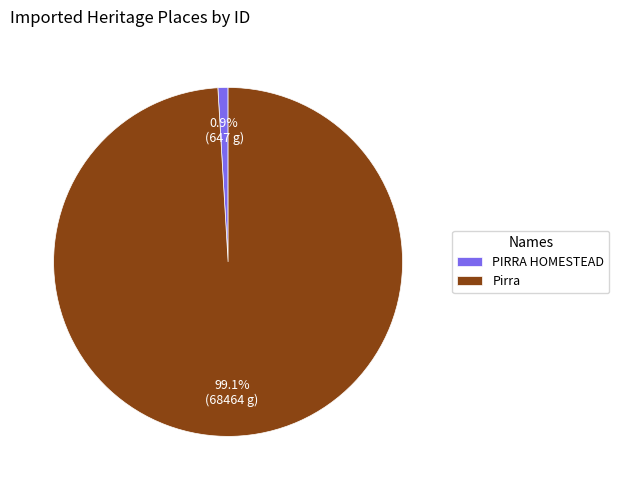

Is it true that Pirra is 99% of the pie?

True